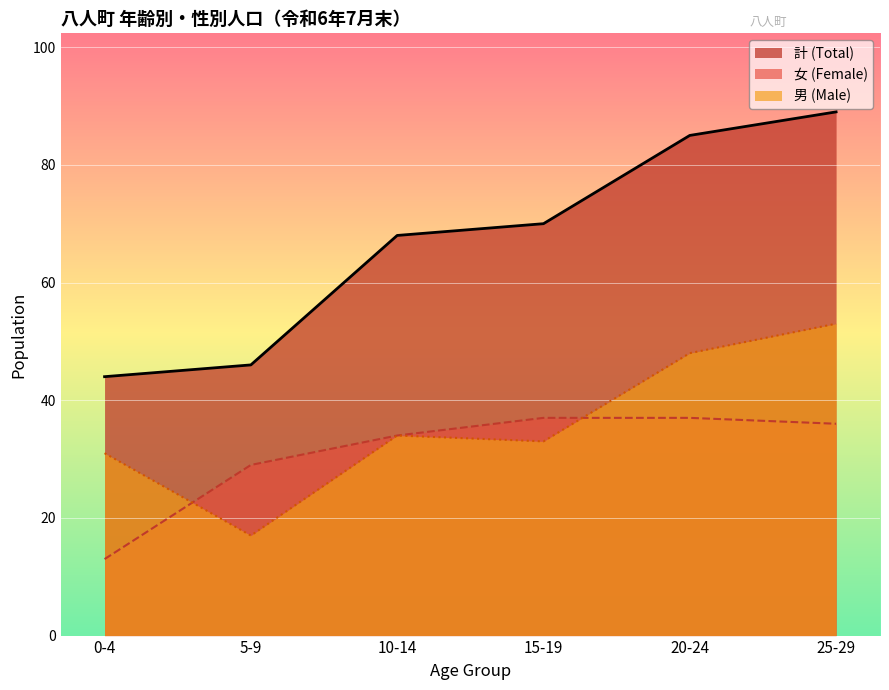

Which category has the highest value across all series?

25-29